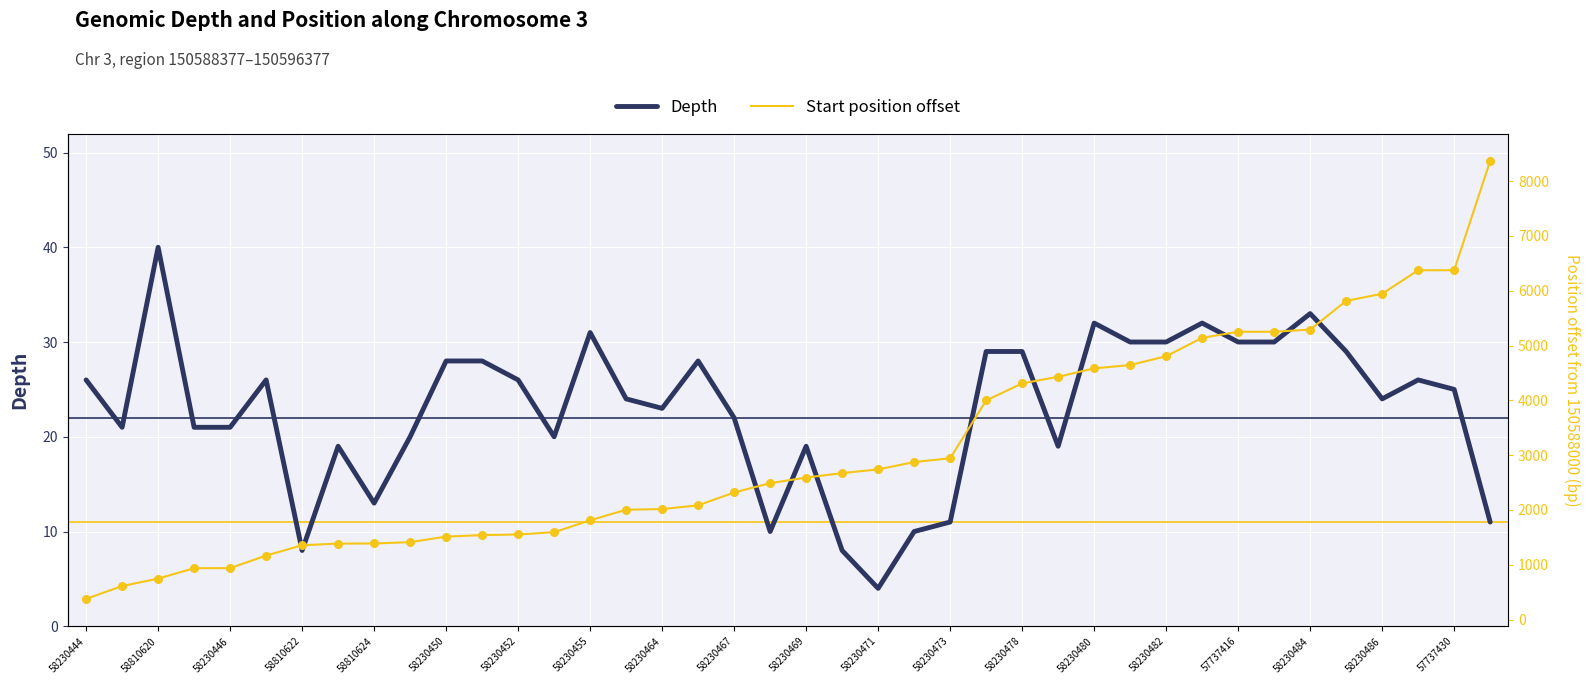

What are all the series names shown in the legend?

Depth, Start position offset